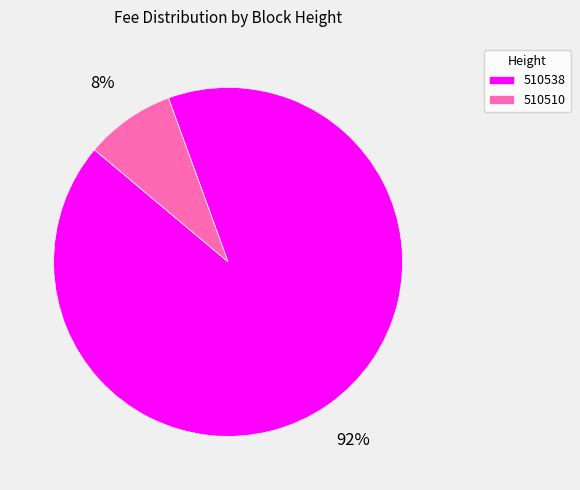

How many segments does this pie chart have?

2